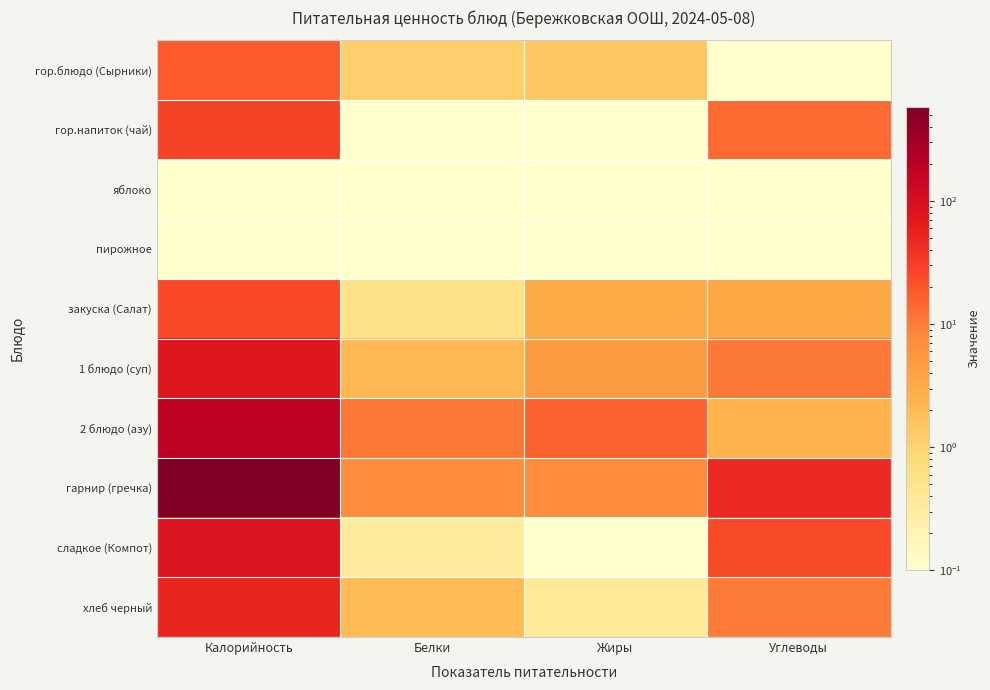

Between Углеводы and Жиры, which is larger?

Жиры